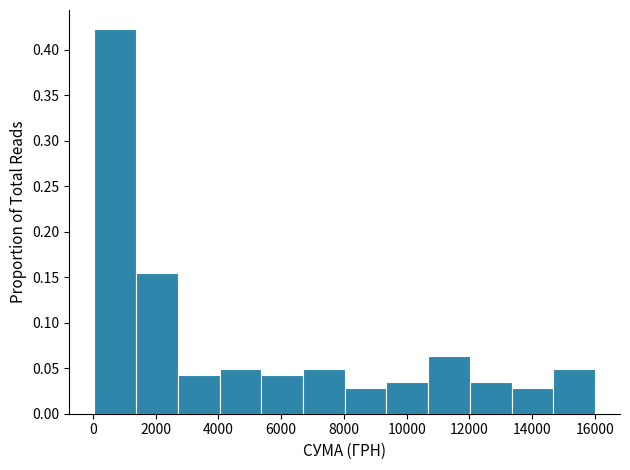

How tall is the bar that spans 2800 to 4000 on the x-axis? Neither the bar edges nor the heights are printed on the chart, so give them approximately, as read against the axes.

0.040